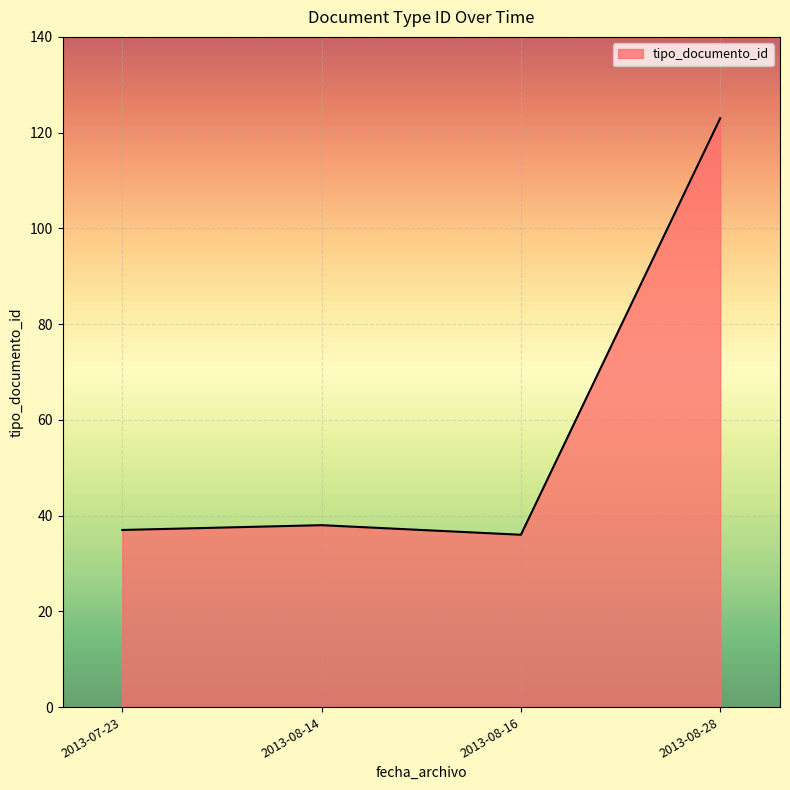

What is the ratio of the value at 2013-08-14 to the value at 2013-07-23?

1.0